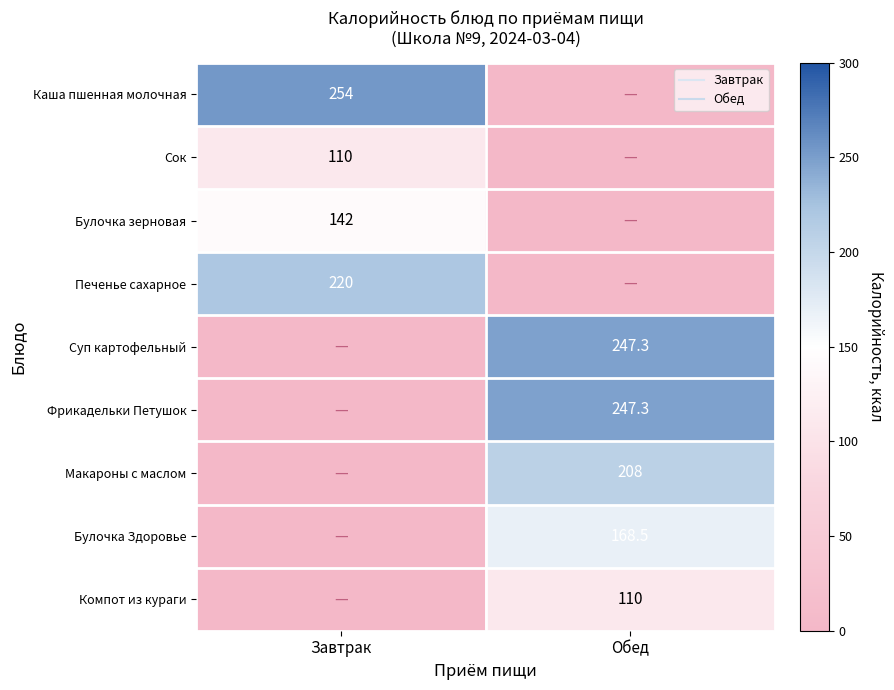

What is the difference between the maximum and minimum values in the Макароны с маслом series?

208.0